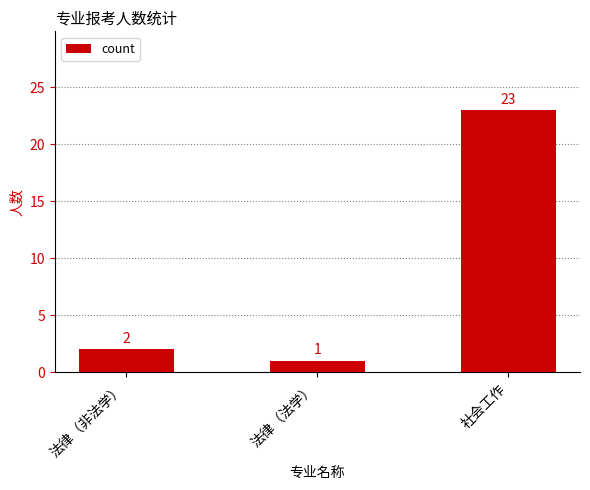

What is the value of the 3rd bar from the left?

23